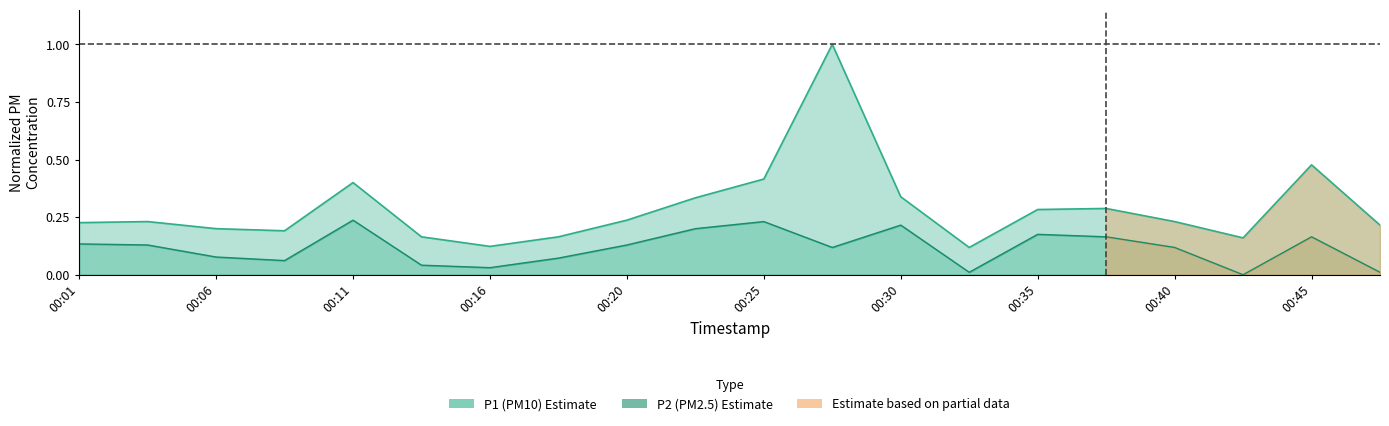

What is the average value of the P2 series?

0.1